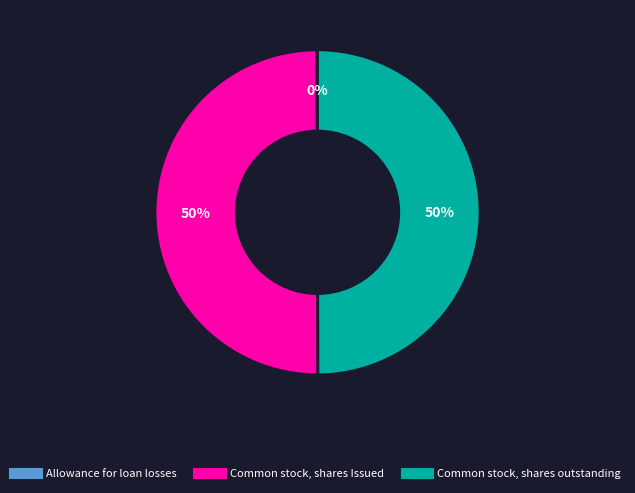

Is it true that Common stock, shares Issued is 50% of the pie?

True